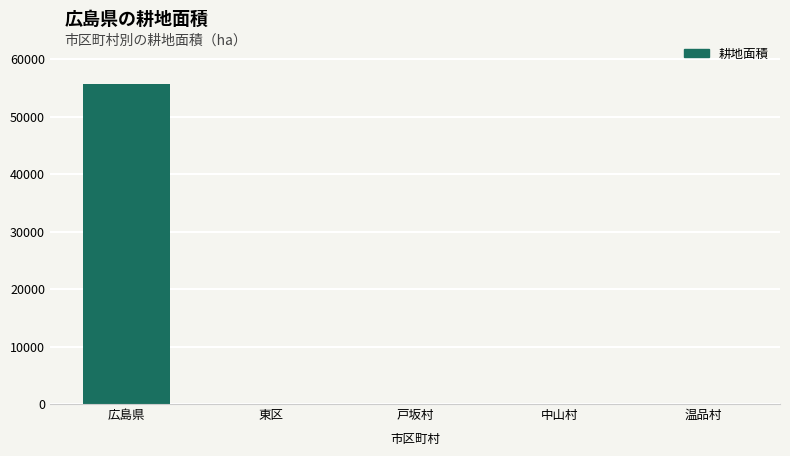

What is the greatest value displayed?

55669